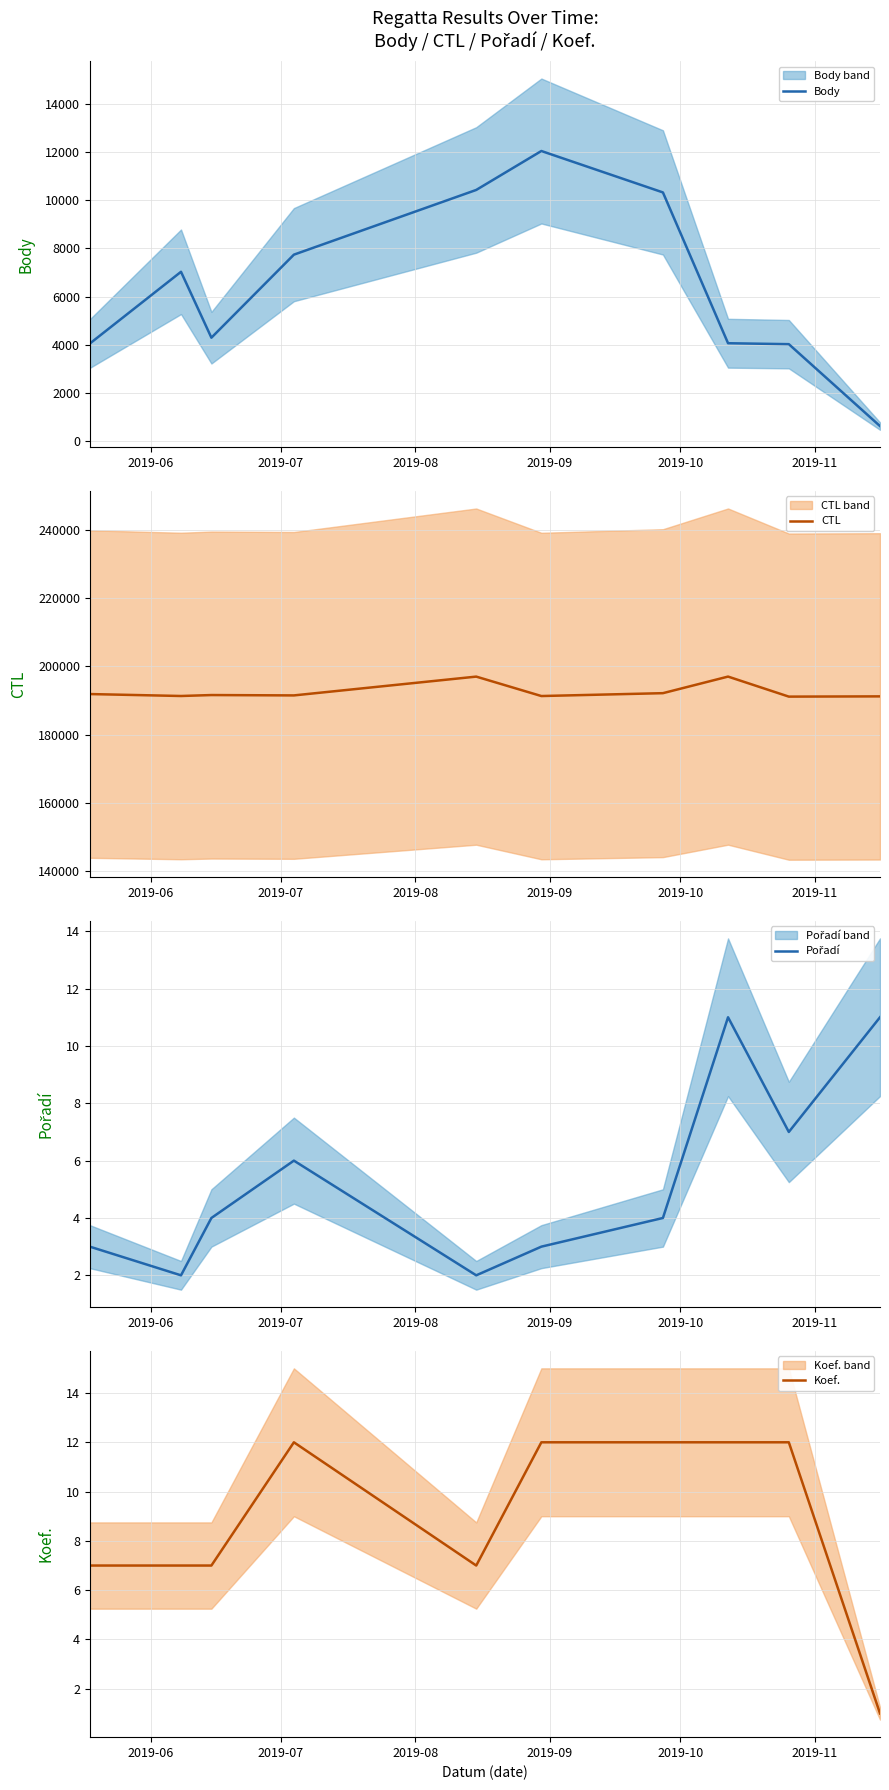

True or false: Body and Koef. intersect in this chart.

False